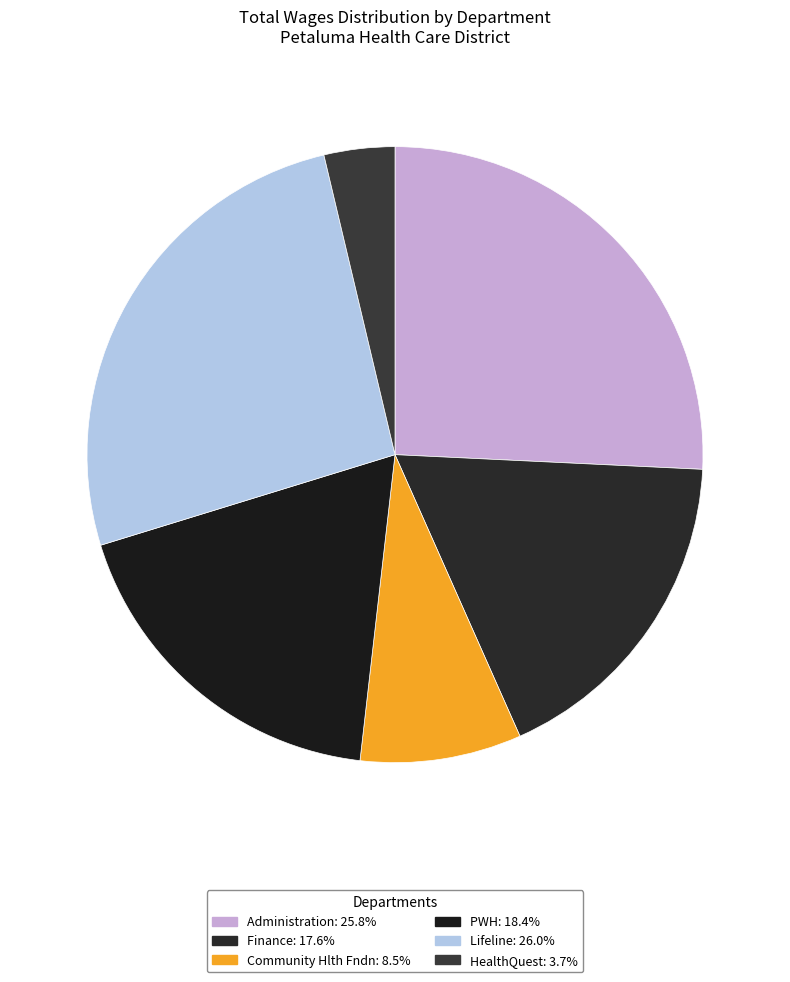

How many slices are in this pie chart?

6